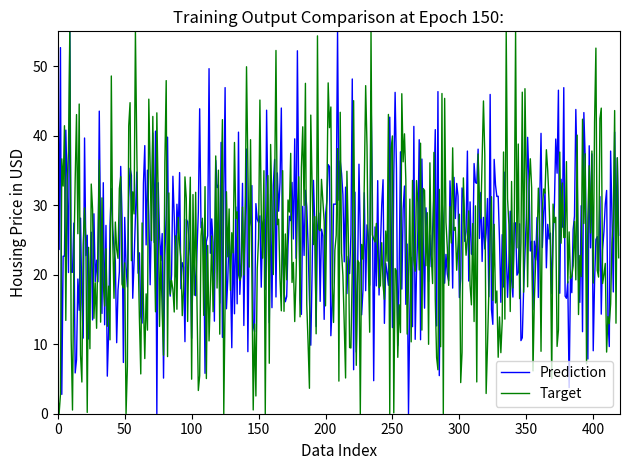

What is the difference between the second highest and second lowest values in the Target series?

55.0